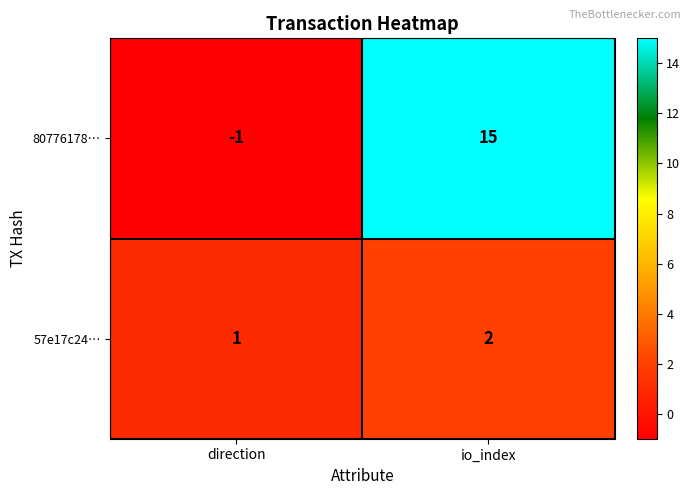

What is the difference between the highest and lowest values at direction?

2